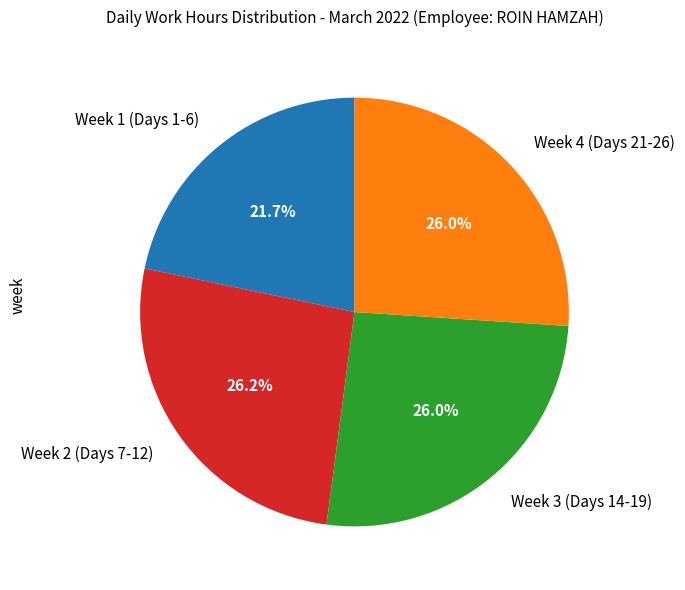

Which category has the smallest portion of the pie?

Week 1 (Days 1-6)